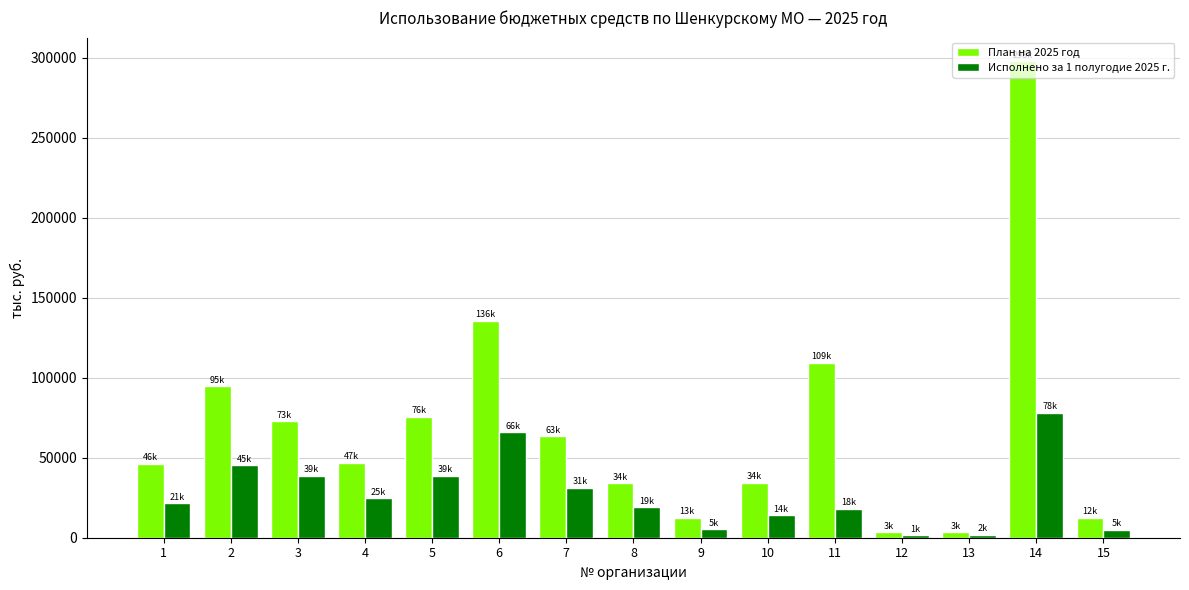

The Исполнено за 1 полугодие 2025 г. series shows 103287.4 at 14. True or false?

False